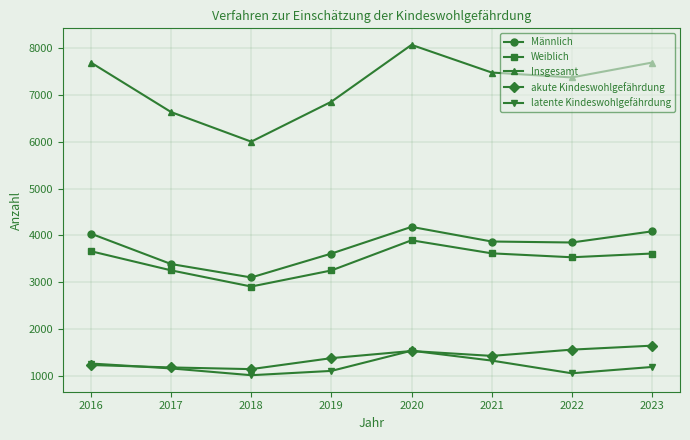

How many data points does each series have?

8